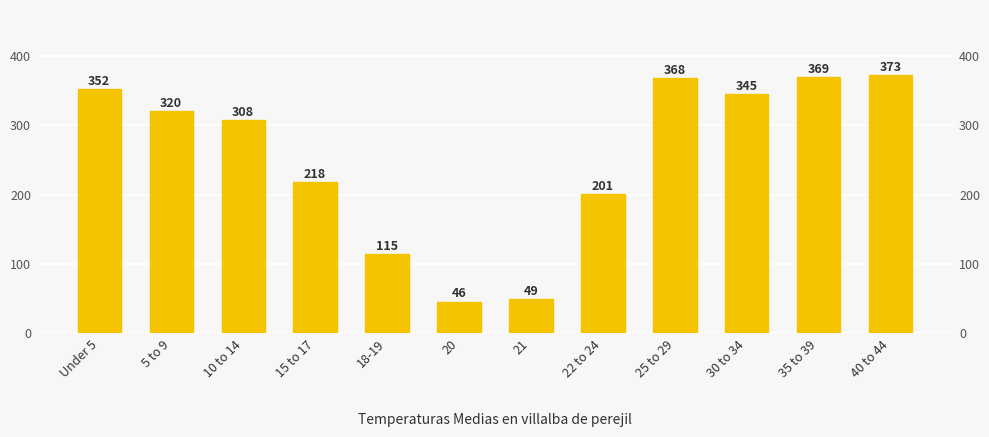

How many values are below 320?

6